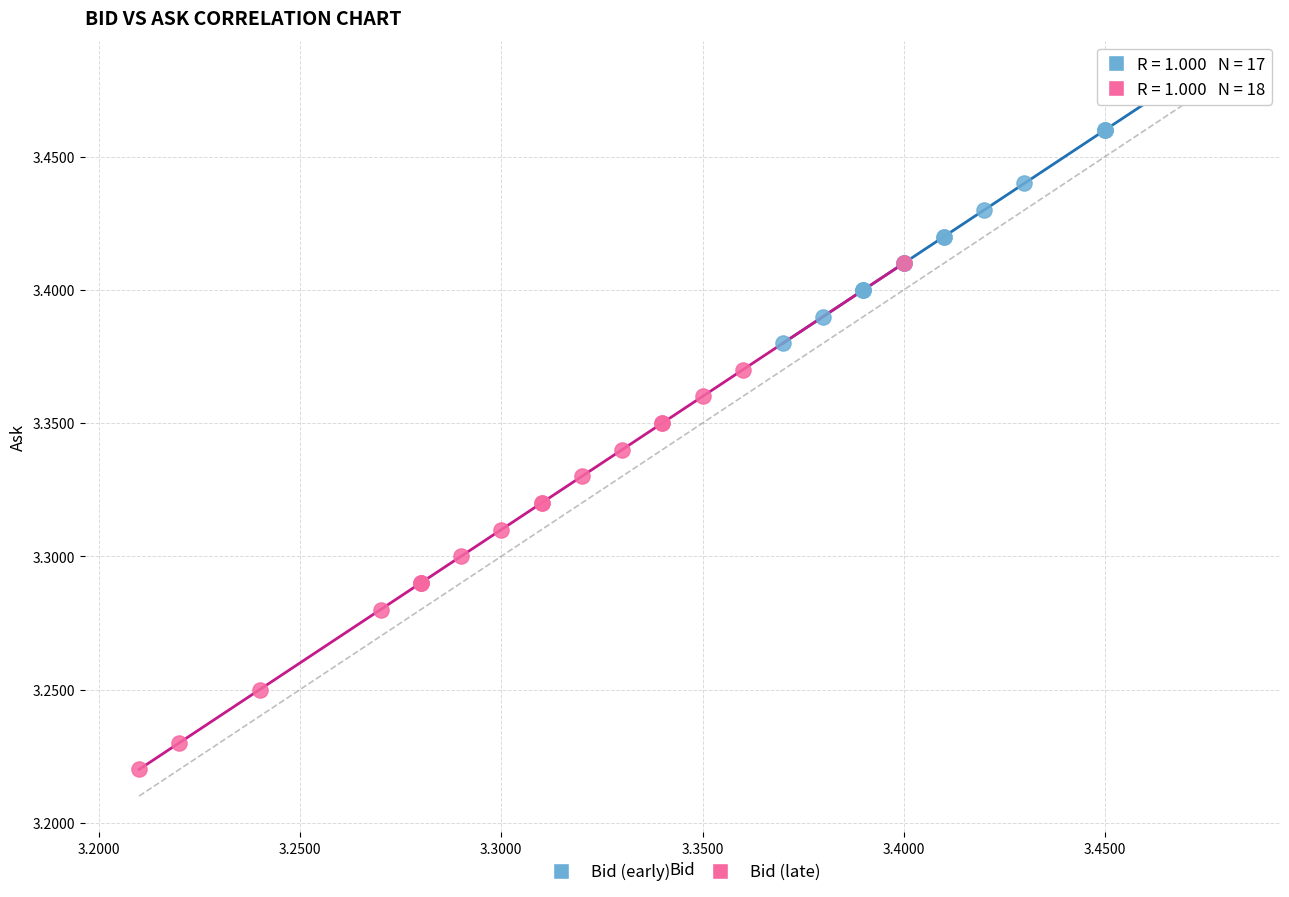

Which series reaches the minimum Y coordinate?

Bid (late)